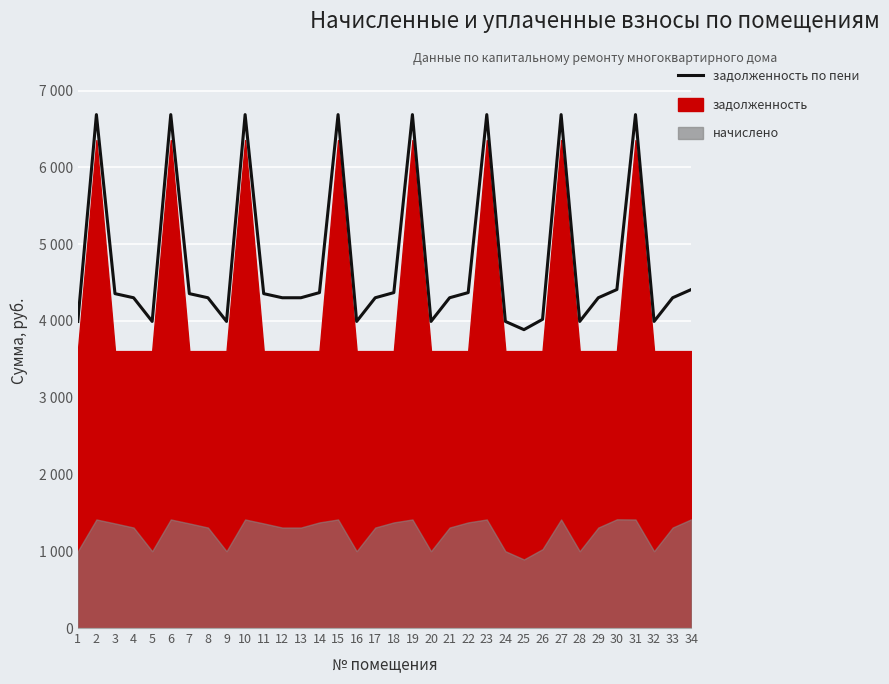

True or false: the data shows 1631.0 at 4.

False